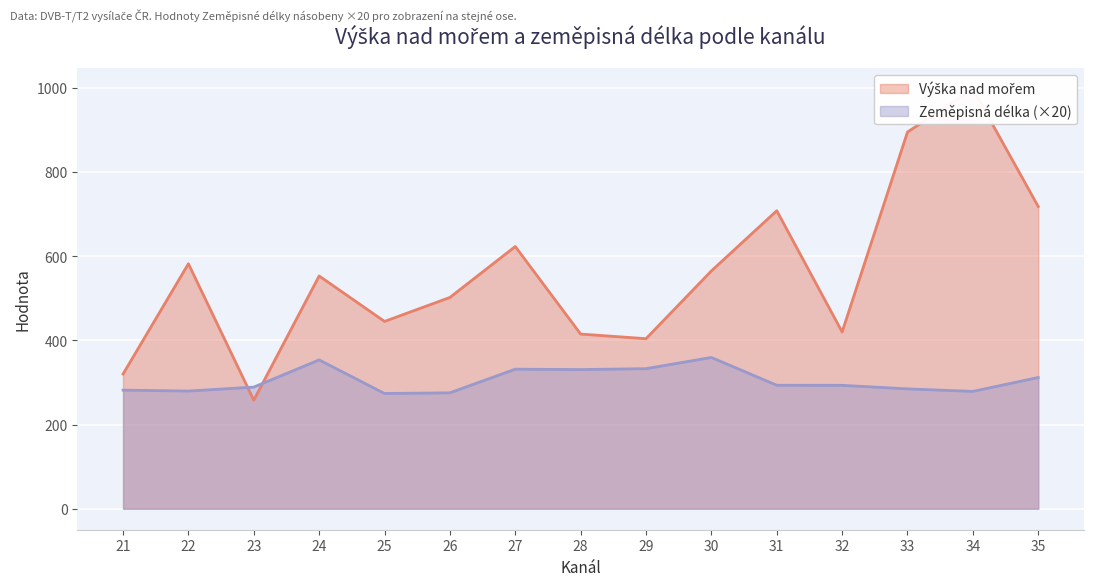

At which category does Zeměpisná délka reach its first local valley?

22